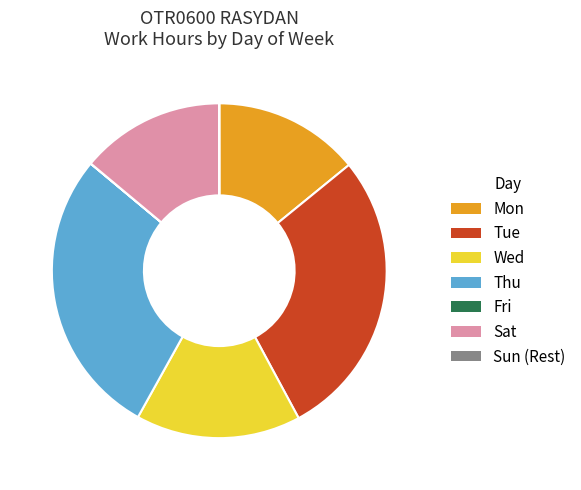

What is the ratio of the value at Wed to the value at Tue?

0.6